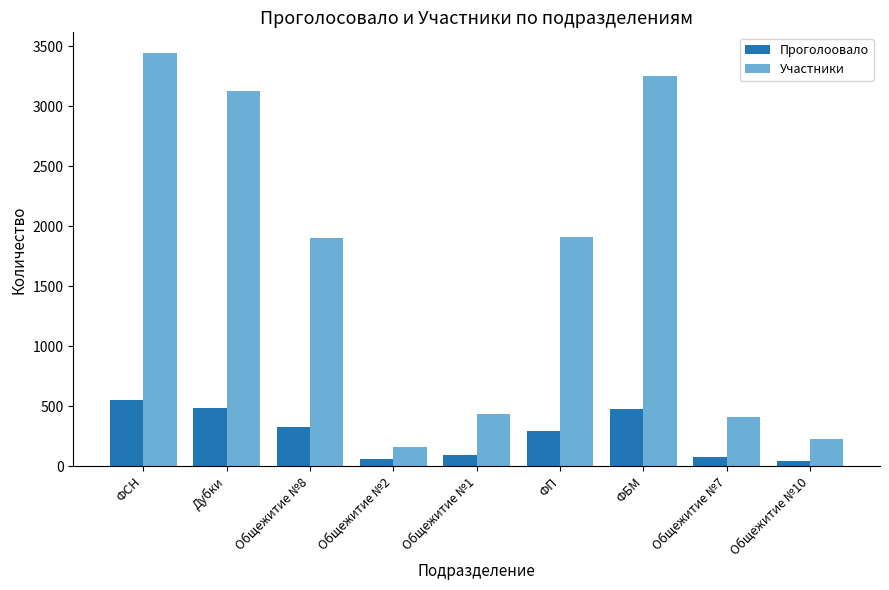

Read the Проголоовало value at Общежитие №2, to the nearest 10.

60